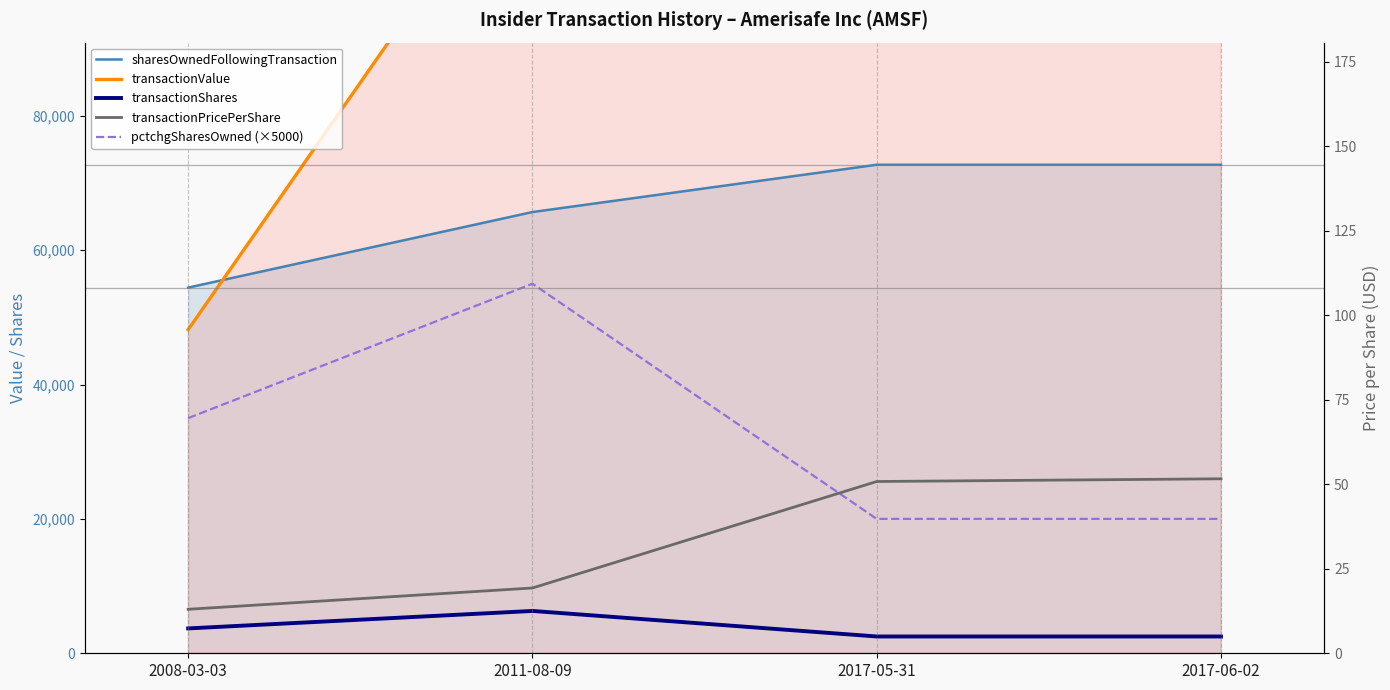

The value of transactionValue at 2017-06-02 is 129050.0. True or false?

True